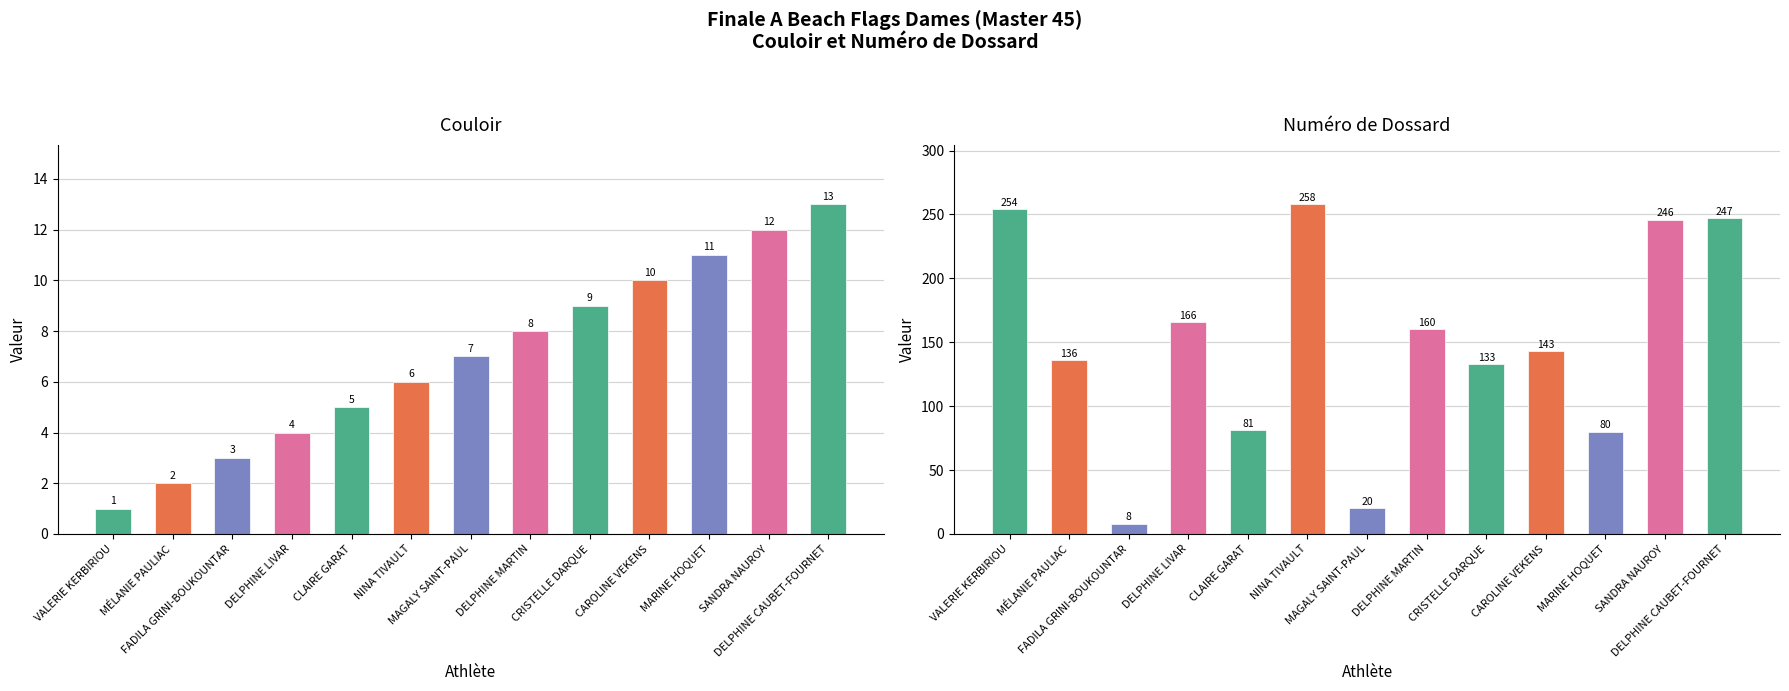

What is the average value of the Couloir series?

7